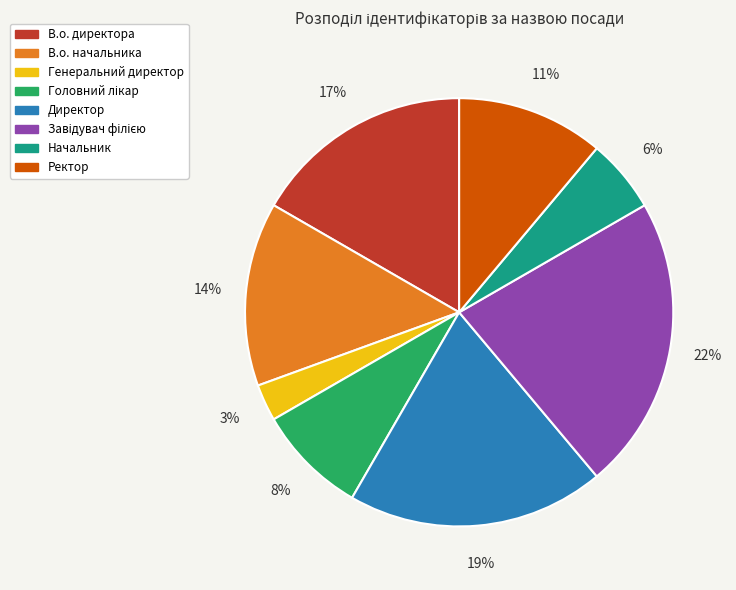

Do В.о. начальника and Начальник together represent more than half of the pie?

No